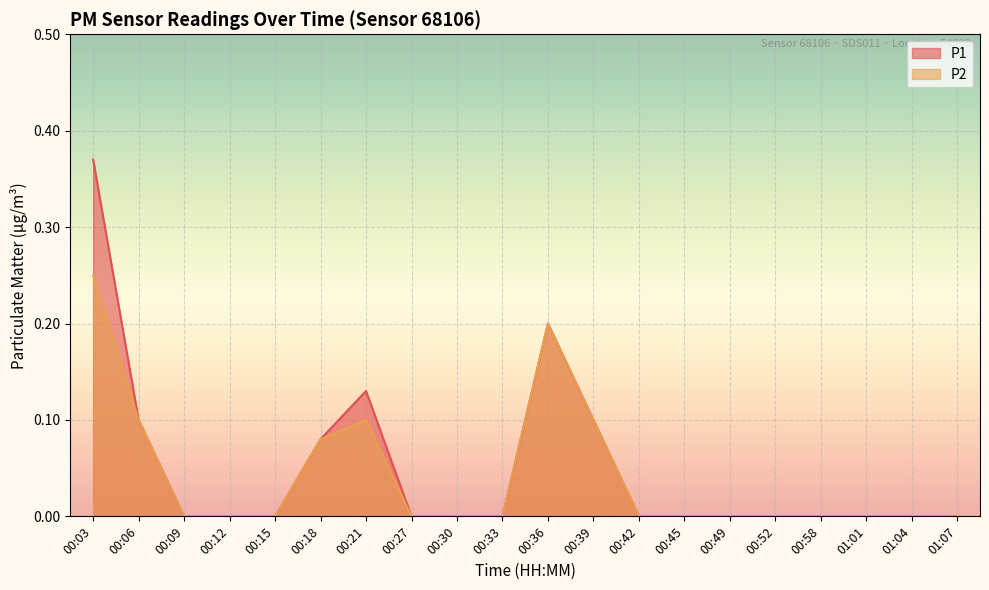

True or false: P1 and P2 intersect in this chart.

False